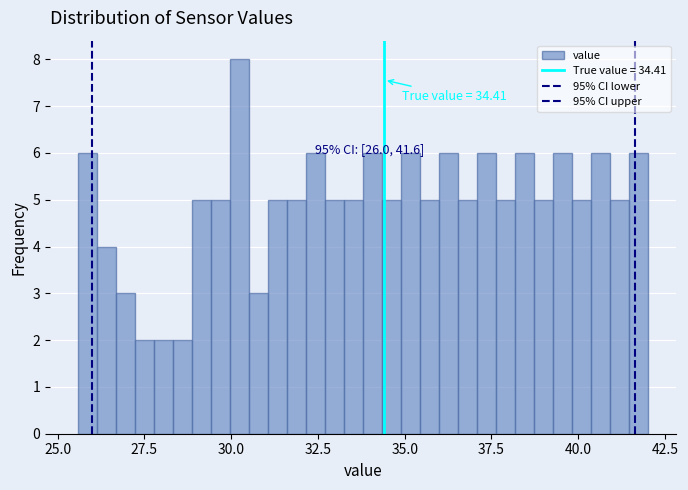

Around what value on the x-axis is the tallest bar? Give the approximate position of its centre, as read against the axis.

30.0